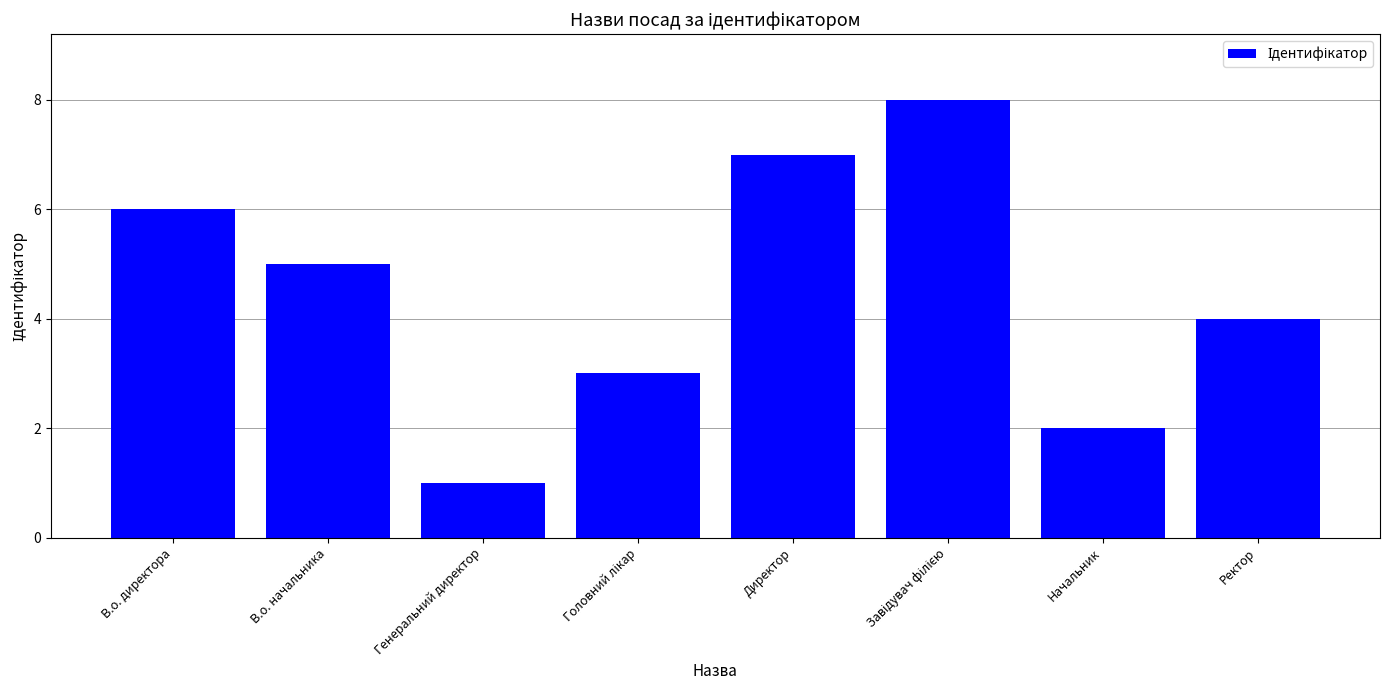

Reading right to left, list all the values displayed in this chart.

4	2	8	7	3	1	5	6